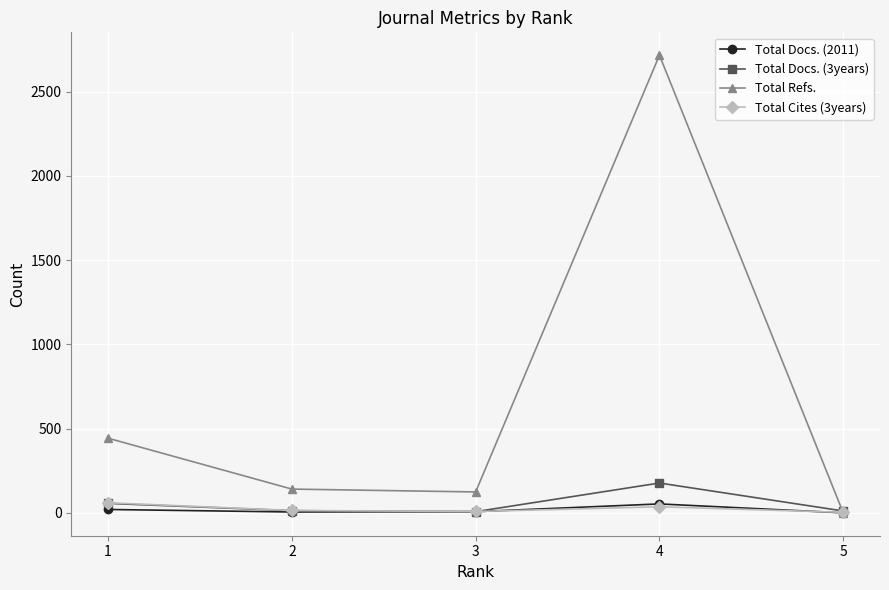

At which label does Total Cites (3years) reach its peak?

1